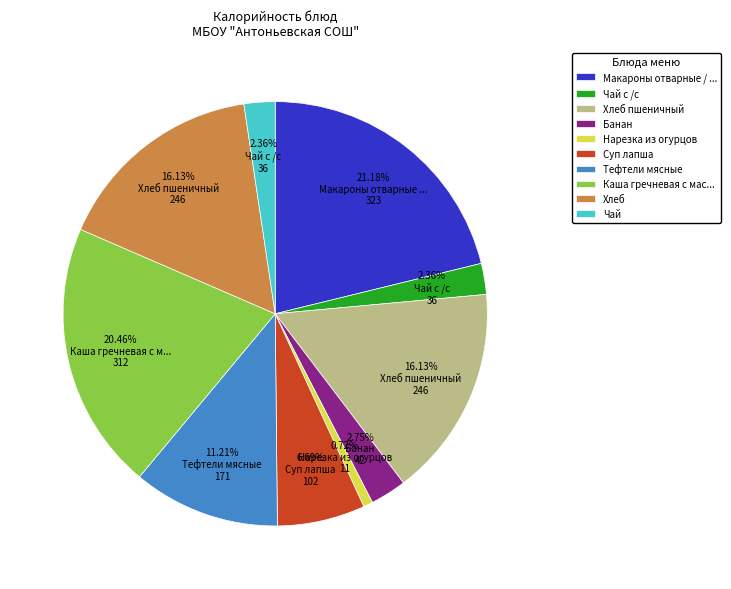

How many slices are in this pie chart?

10